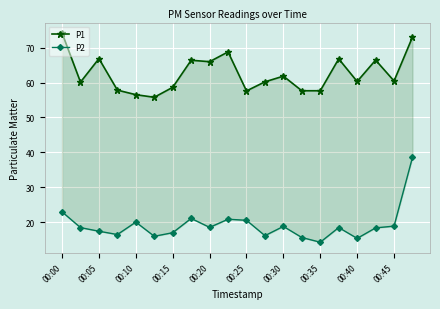

True or false: P1 has a value of 60.2 at 11.

True